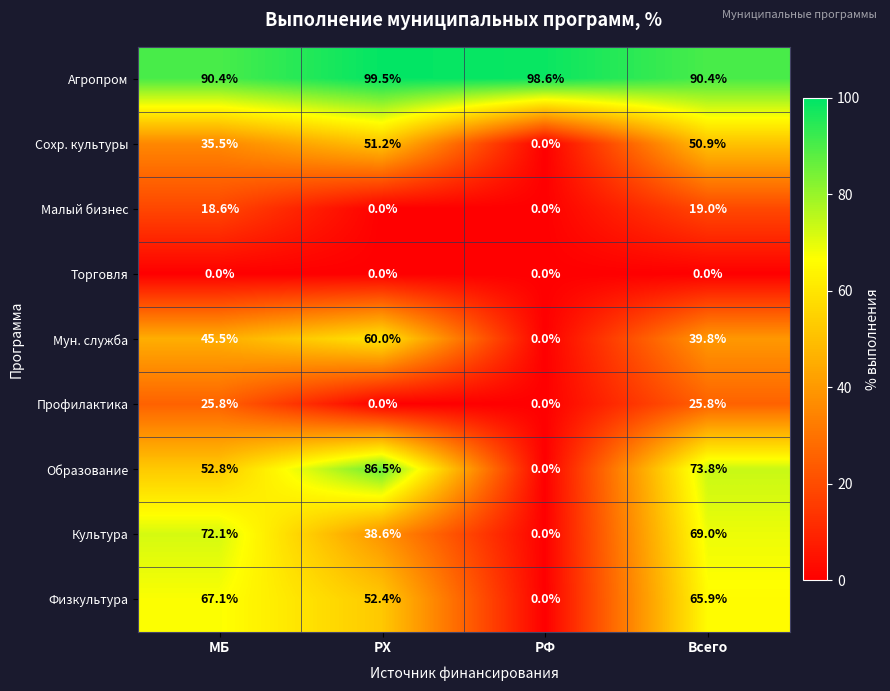

Which series has the largest range (max minus min)?

Образование